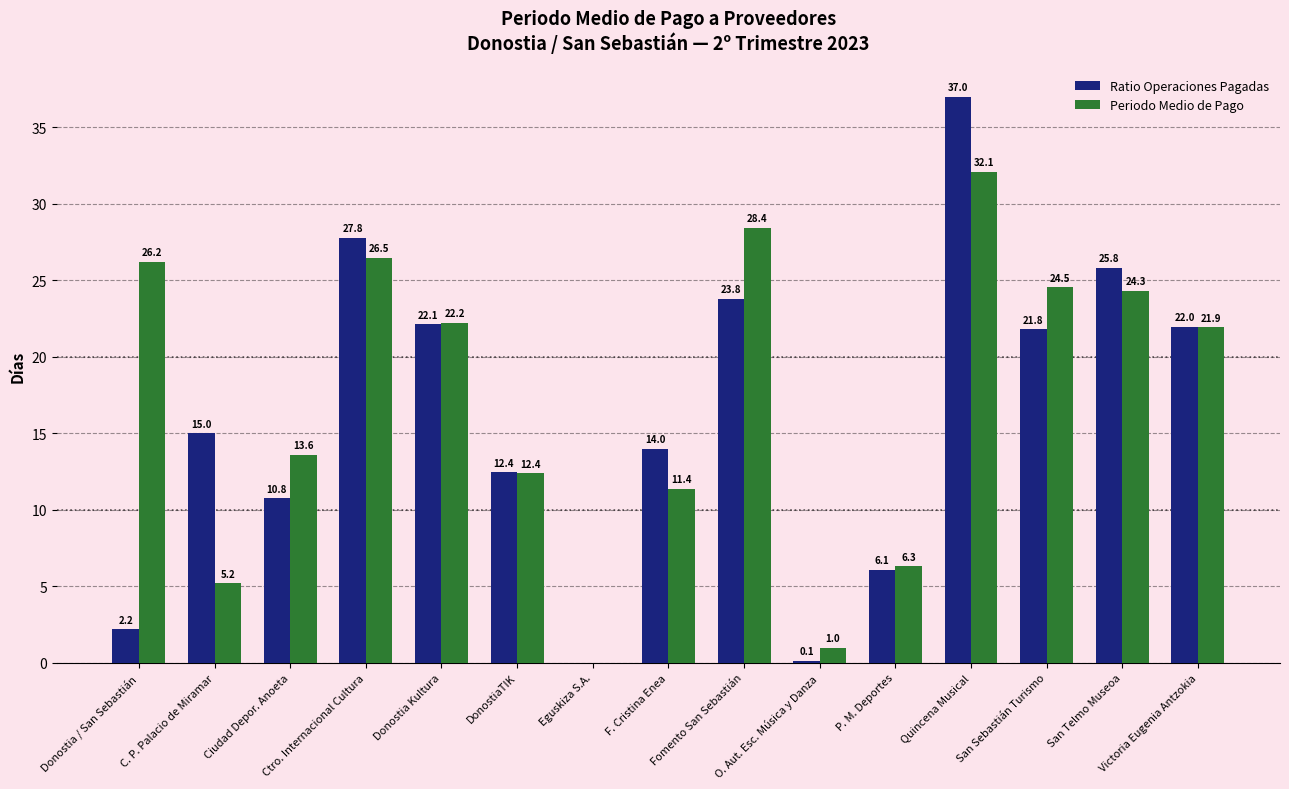

How many data points in Periodo Medio de Pago are above 21?

8